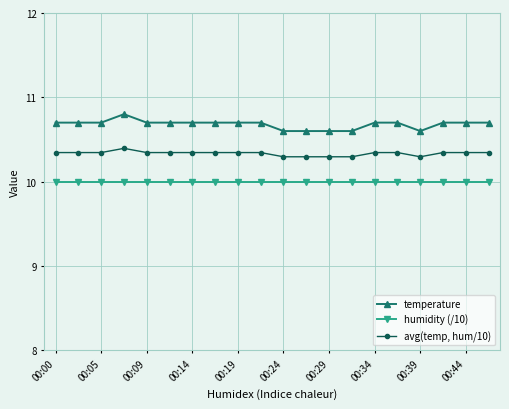

Rank the series by their average value, from lowest to highest.

humidity (/10), avg(temp, hum/10), temperature